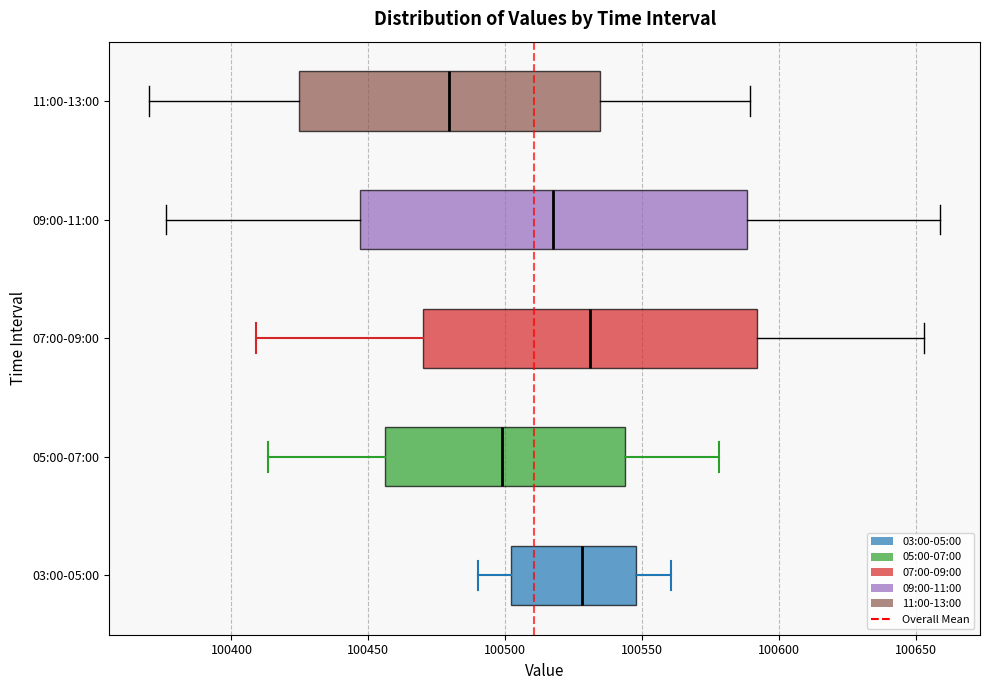

Reading bottom to top, read every box against the x-axis: the position of its median line, the range the box covers, and the ends of its whiskers. The values are not printed on the chart, so give them approximately, as read against the axis.

03:00-05:00: median 100530, box 100500 to 100550, whiskers 100490 to 100560
05:00-07:00: median 100500, box 100455 to 100545, whiskers 100415 to 100580
07:00-09:00: median 100530, box 100470 to 100590, whiskers 100410 to 100655
09:00-11:00: median 100520, box 100445 to 100590, whiskers 100375 to 100660
11:00-13:00: median 100480, box 100425 to 100535, whiskers 100370 to 100590